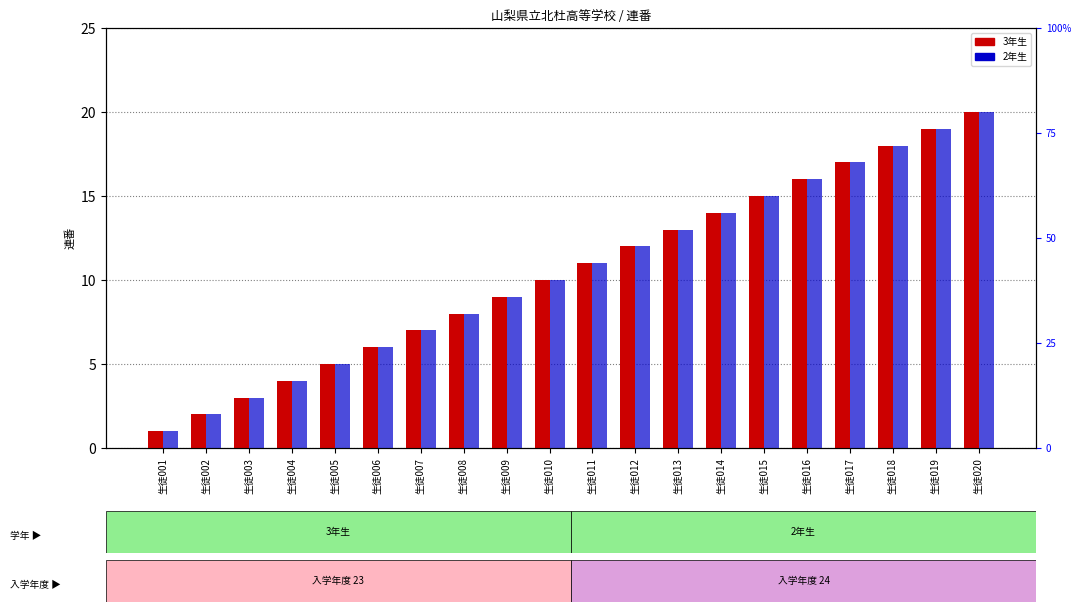

Where does the 2年生 series first go above 11?

生徒012